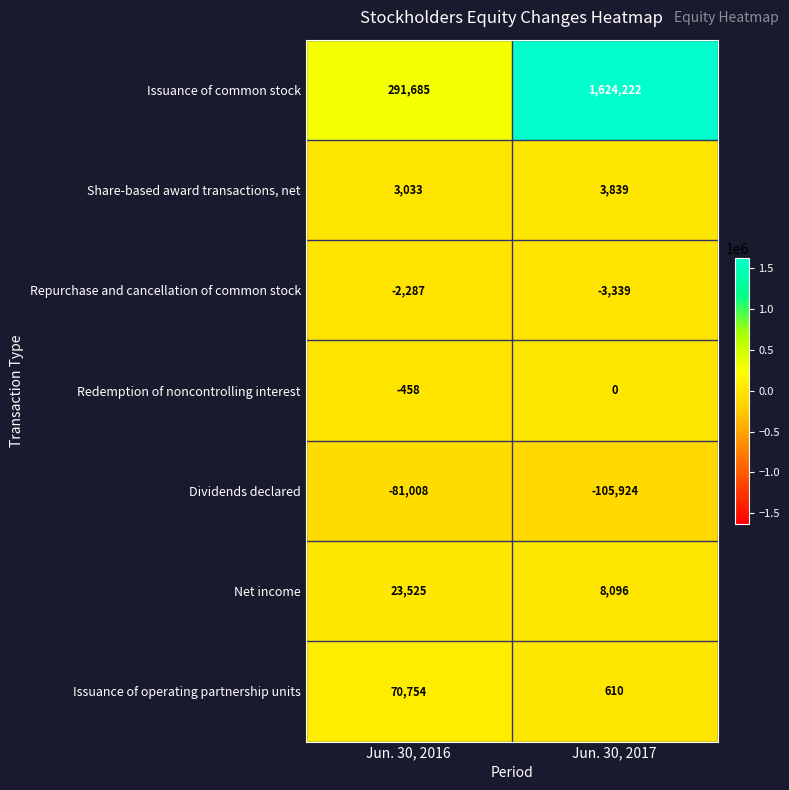

Where is Net income nearest to the value 15810?

Jun. 30, 2017